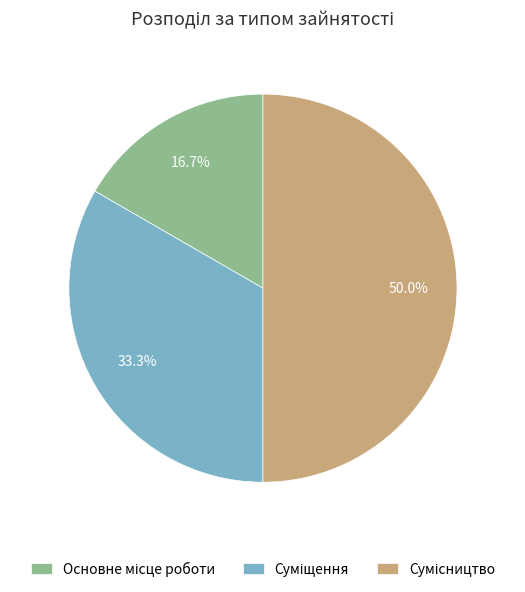

How many slices are in this pie chart?

3